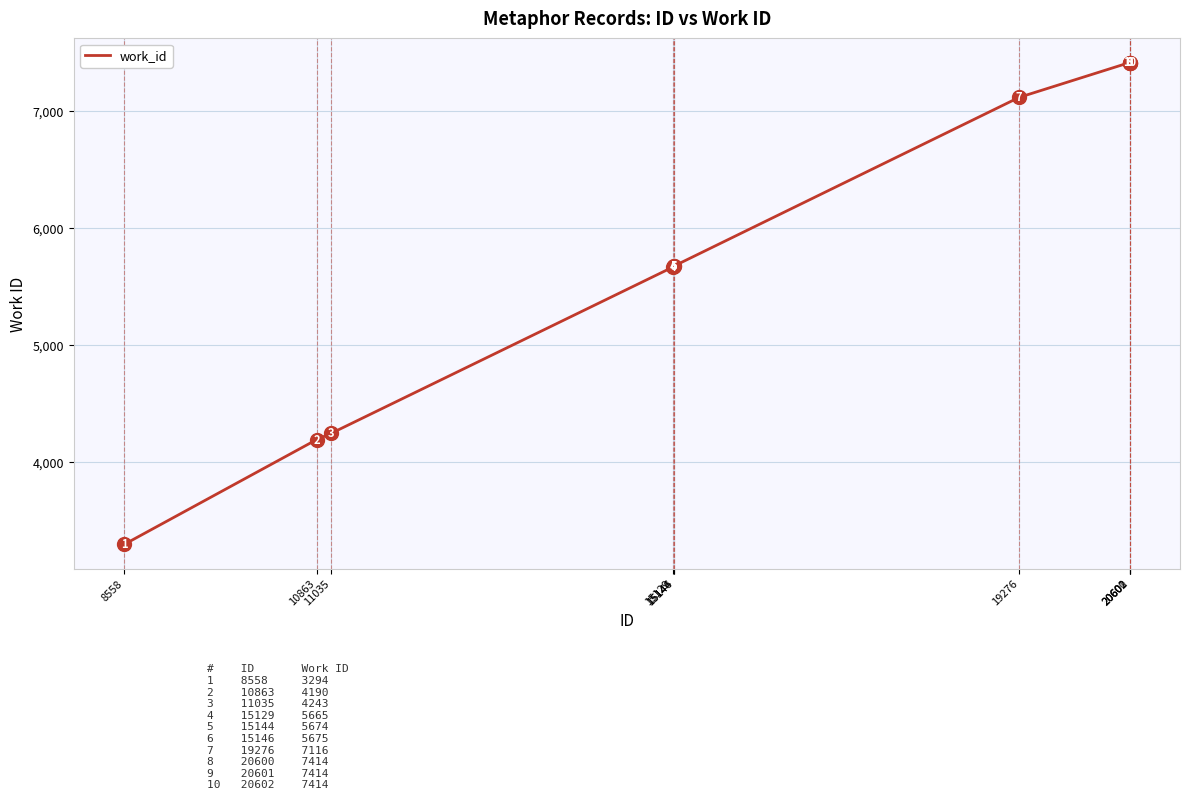

What is the minimum value shown in the chart?

3294